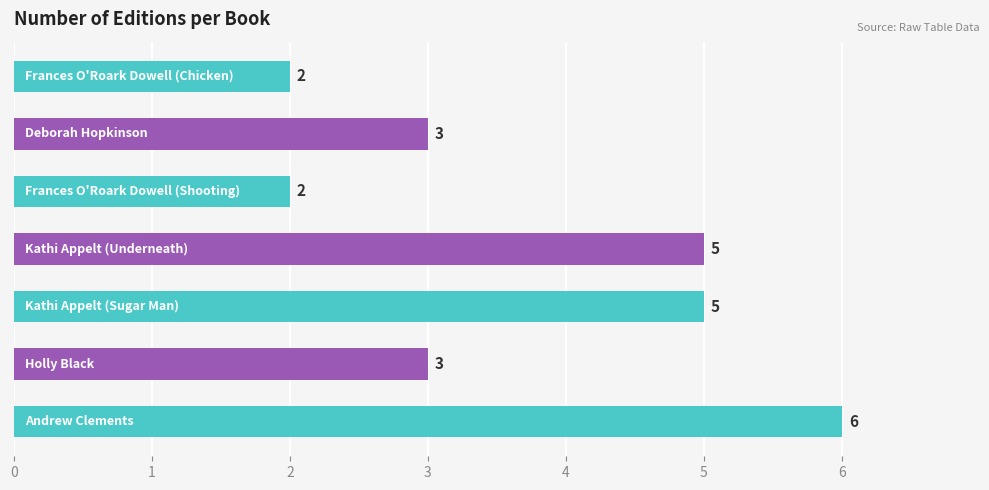

What is the difference between the second highest and minimum values?

3